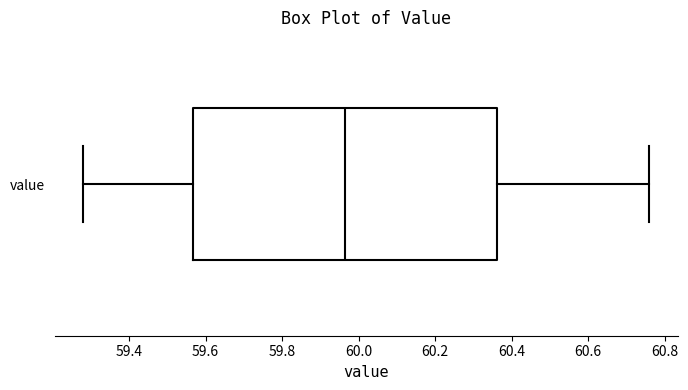

Where does the left whisker of the box for value end on the x-axis? The values are not printed on the chart, so give them approximately, as read against the axis.

59.28